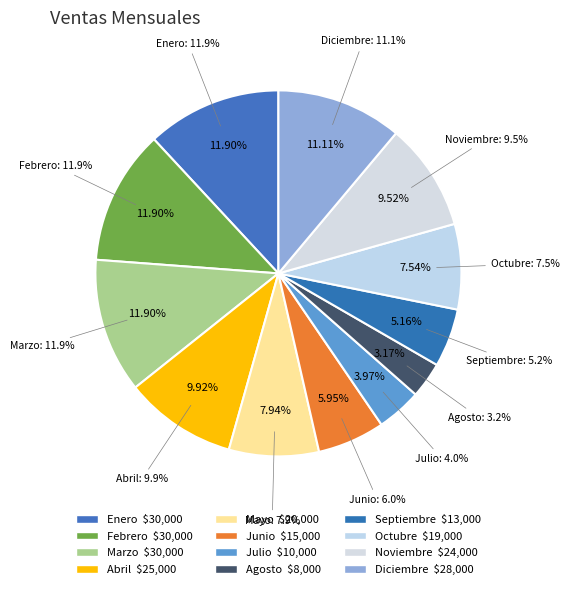

To the nearest percent, what is the difference between the largest and smallest slice percentages?

9%